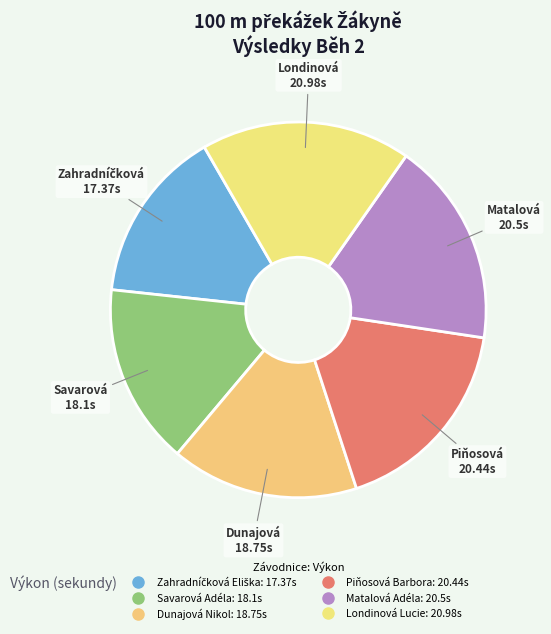

Count the number of slices in the pie.

6